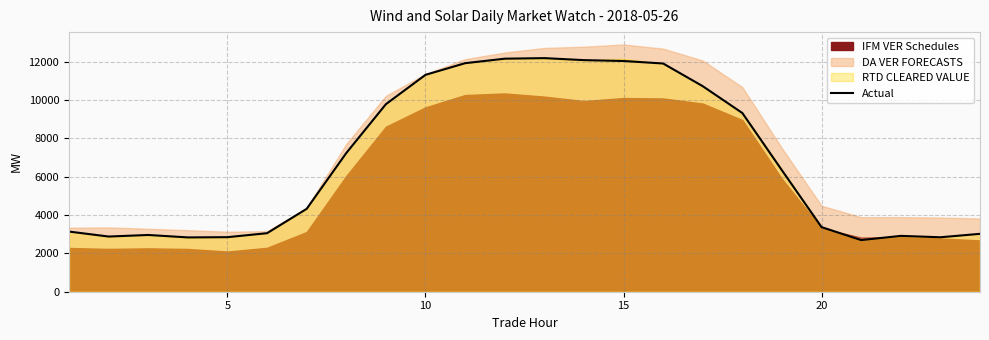

What is the minimum value for Actual?

2694.5